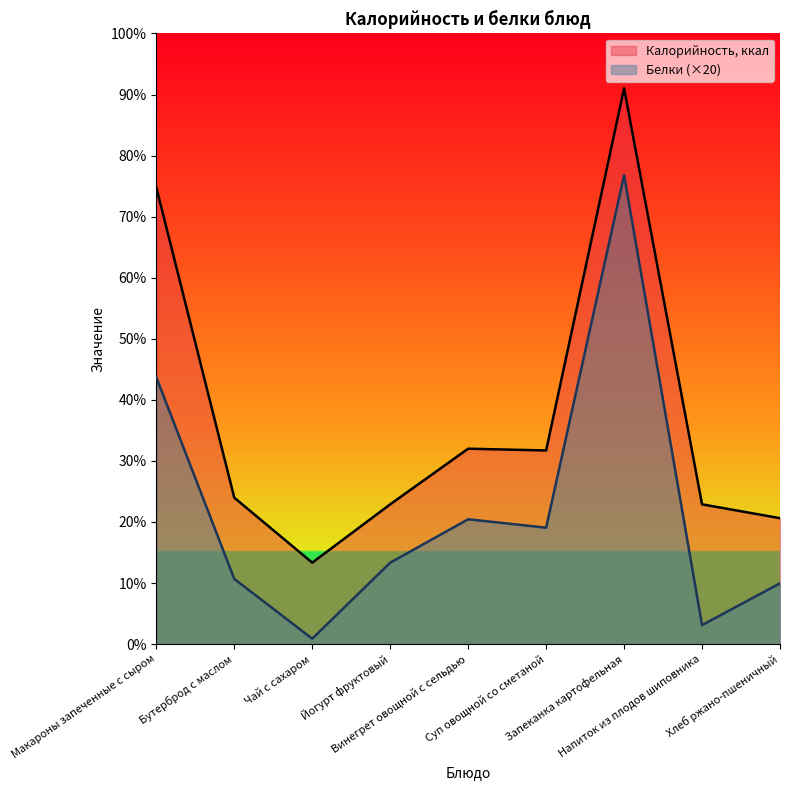

At which category does the chart reach its peak across all series?

Запеканка картофельная